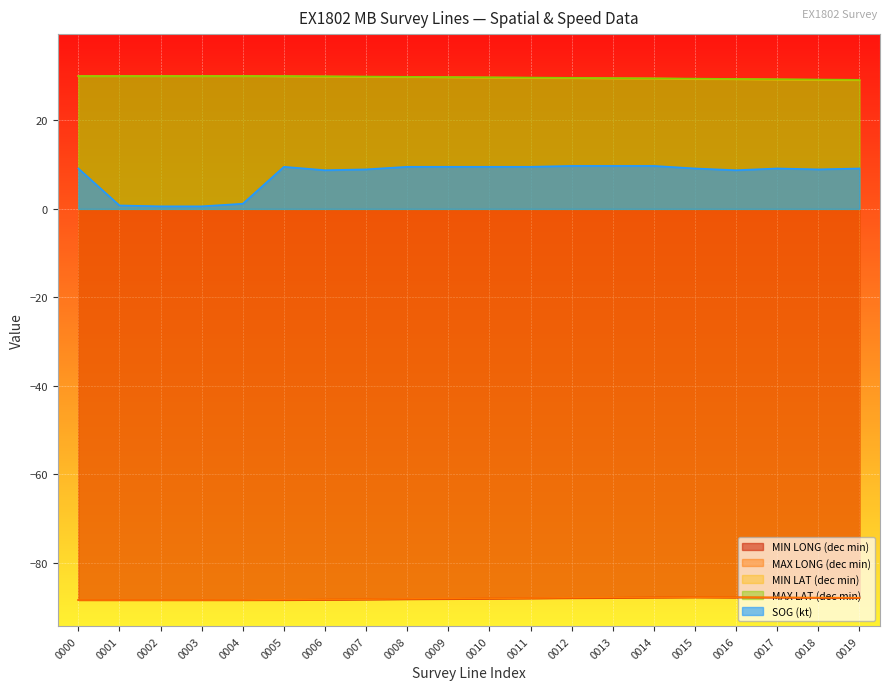

The value of SOG (kt) at 0012 is 9.7. True or false?

True